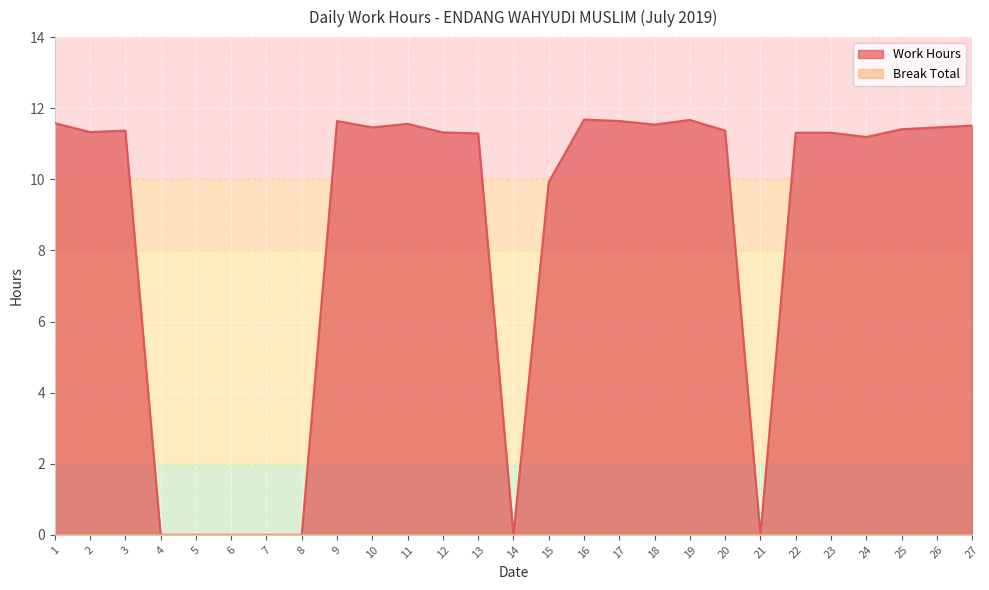

At which label is the value closest to 5?

15